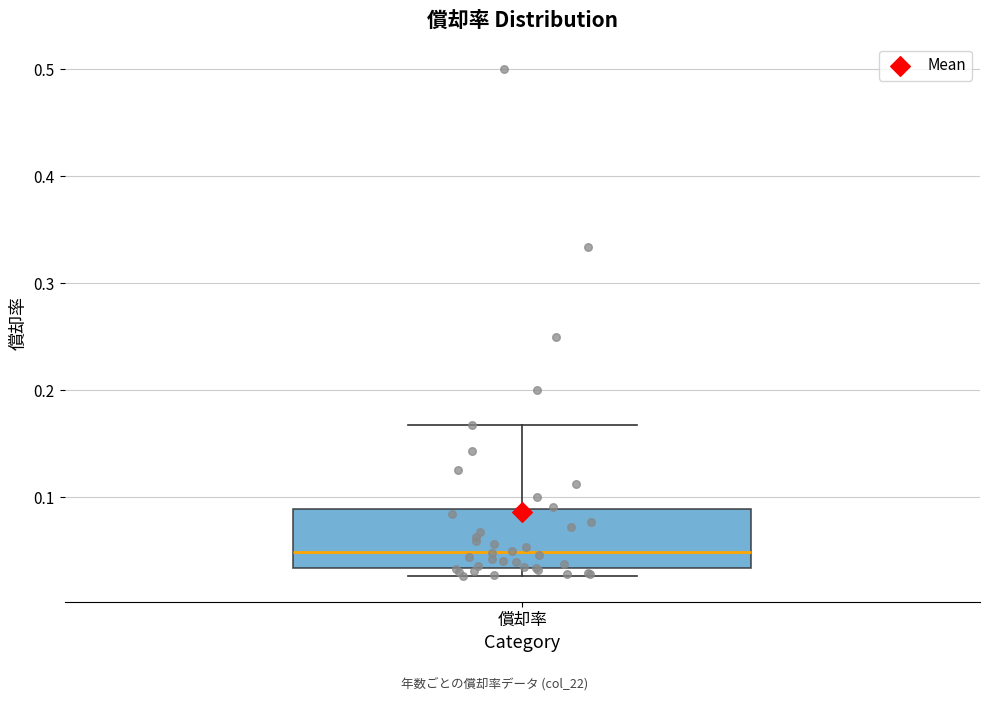

Read this box plot against the y-axis: the position of the median line, the range covered by the box, and the ends of both whiskers. The values are not printed on the chart, so give them approximately, as read against the axis.

median 0.05, box 0.03 to 0.09, whiskers 0.03 (just below the box's lower edge) to 0.17